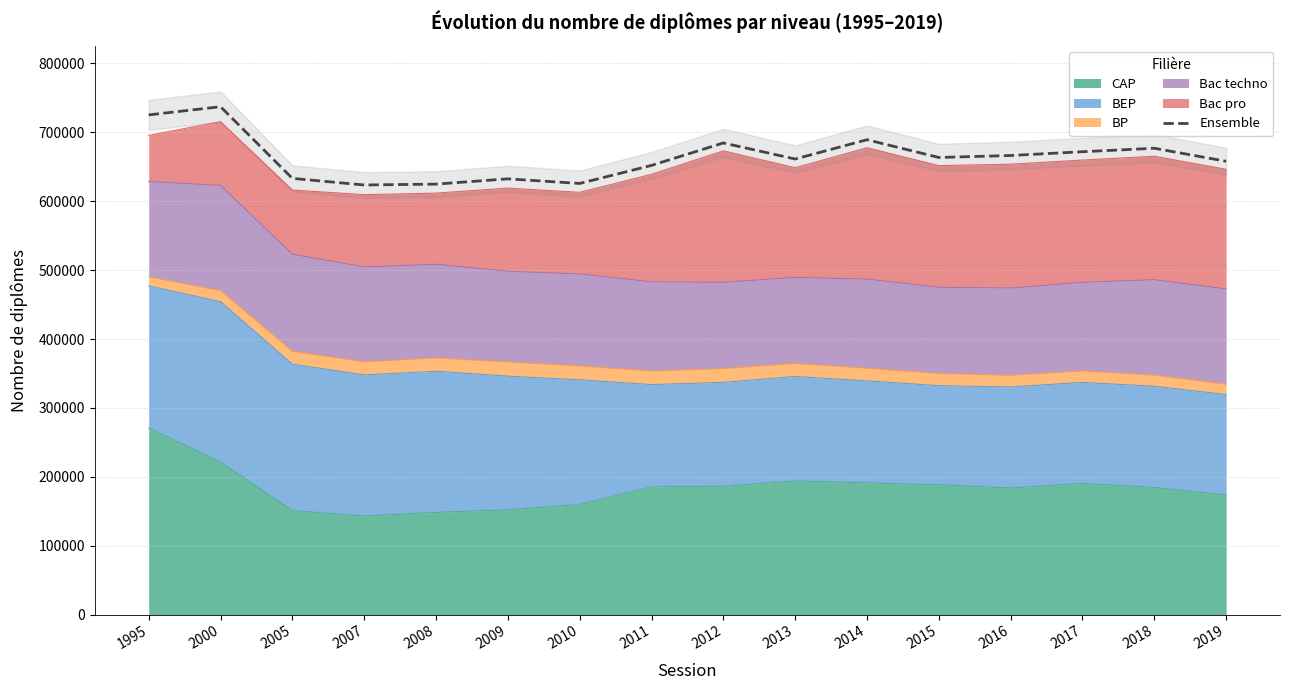

At which category does the chart reach its minimum across all series?

2007